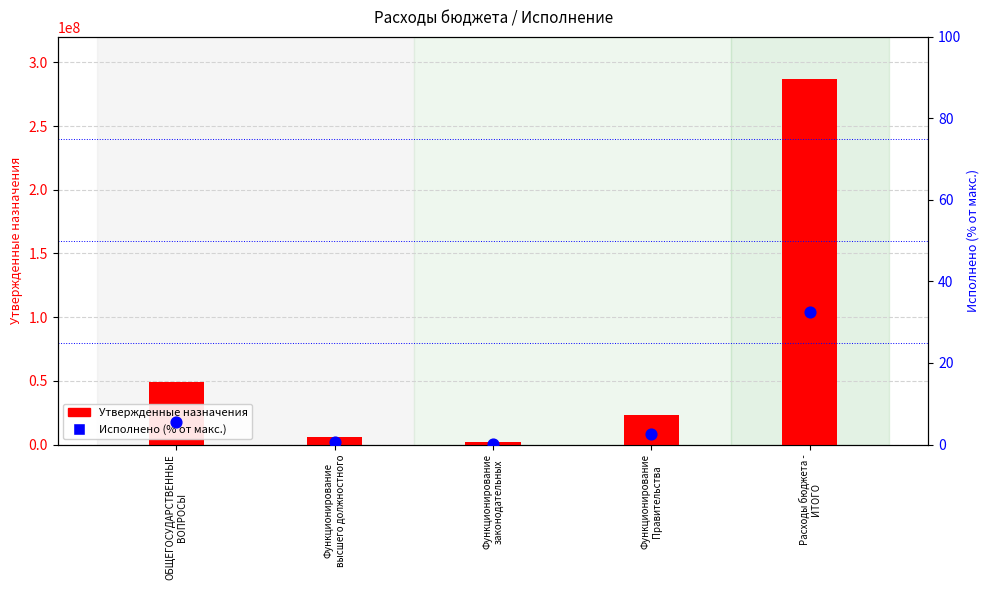

Which series has the largest total across all categories?

Утвержденные назначения